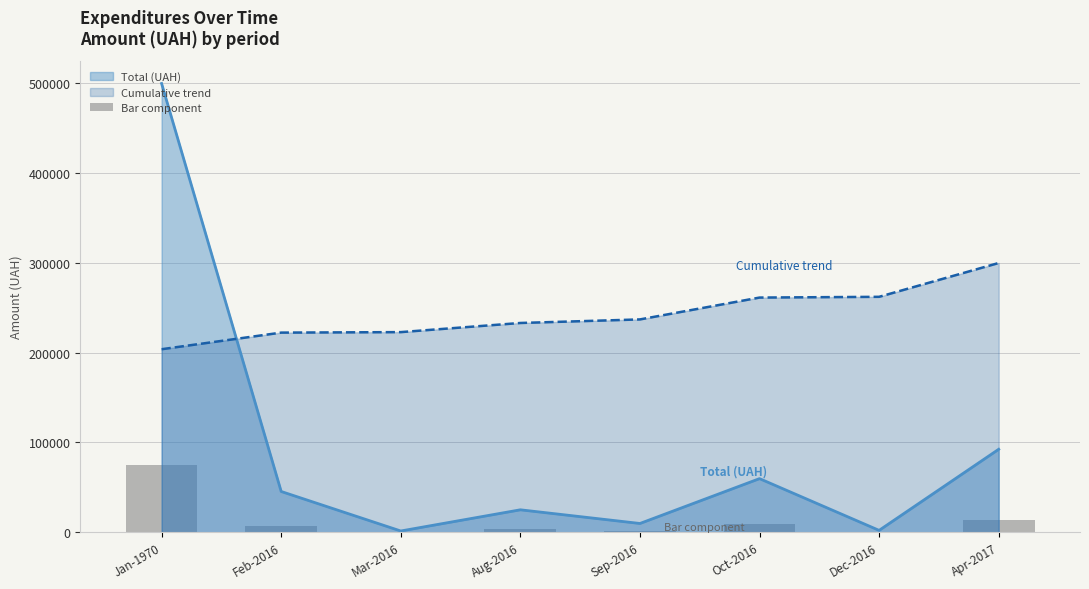

At which label does Cumulative trend reach its minimum?

Jan-1970